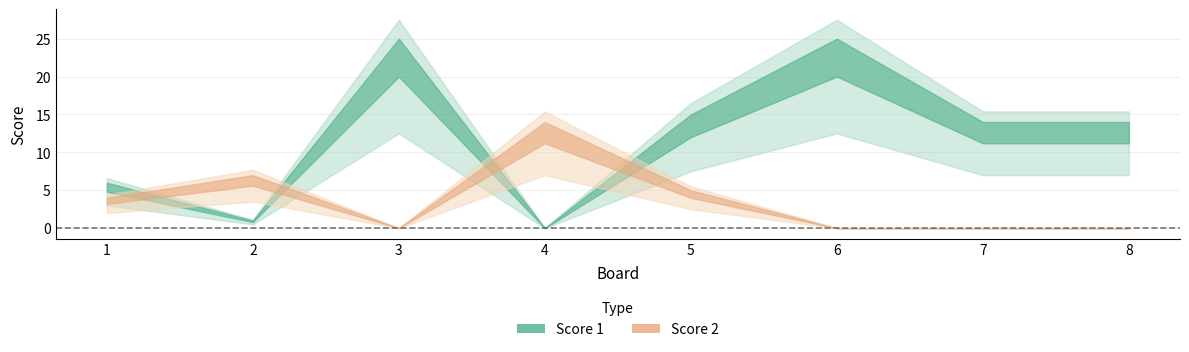

Where does the Score 1 series first go above 14?

3